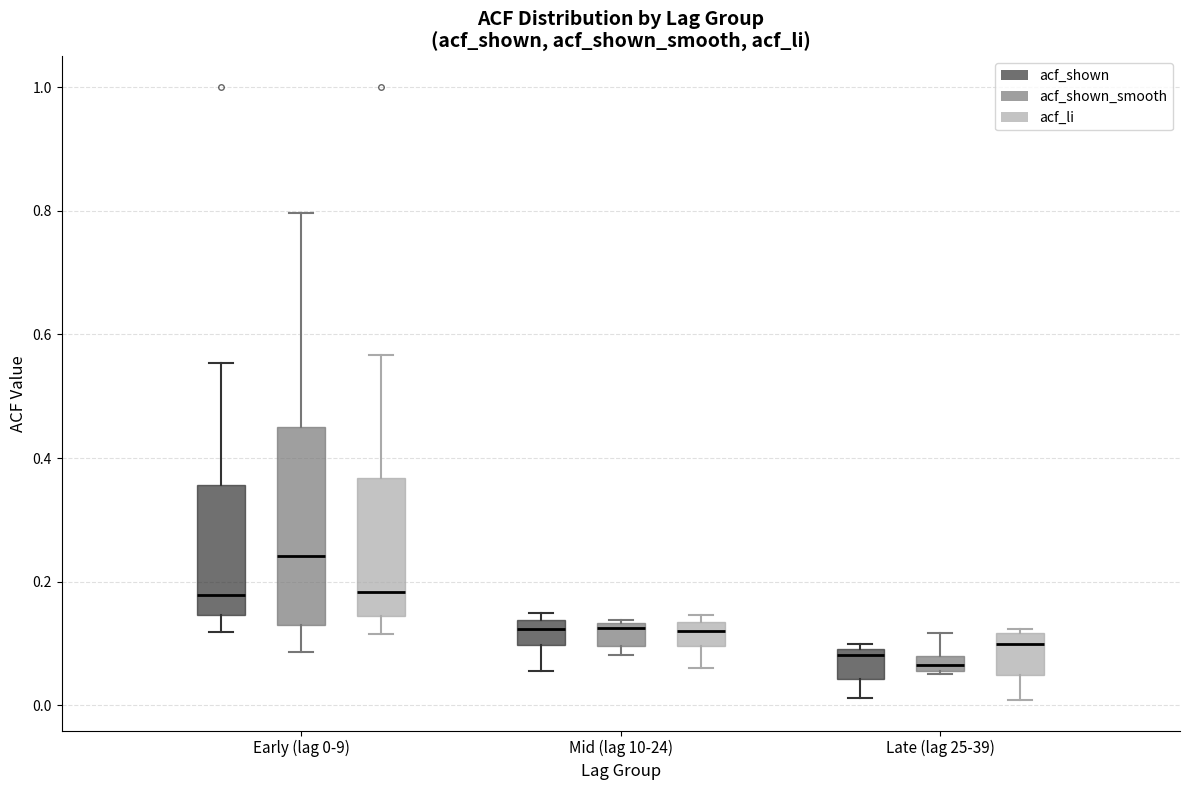

Where does the median line of the box for Mid (lag 10-24) (acf_shown) sit on the y-axis? The values are not printed on the chart, so give them approximately, as read against the axis.

0.12